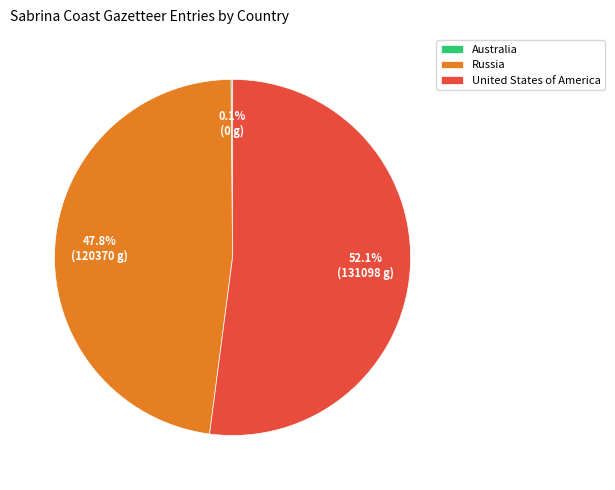

Which slice is the largest?

United States of America